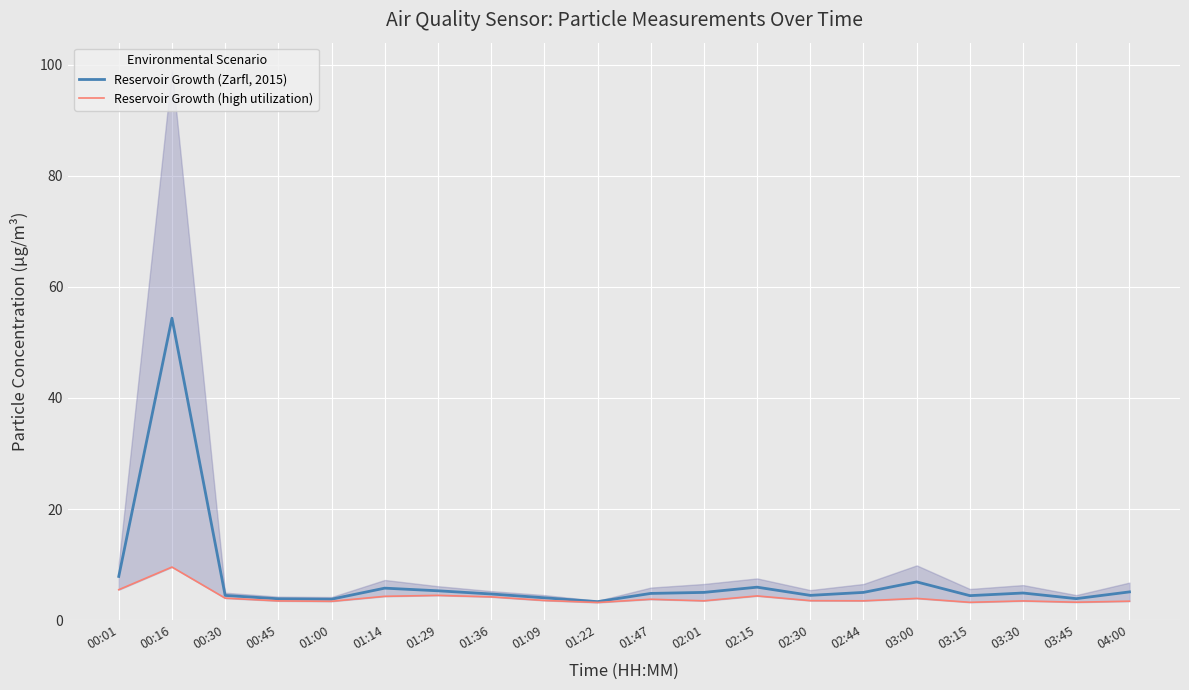

How many interior local peaks does the Reservoir Growth (high utilization) series have?

6